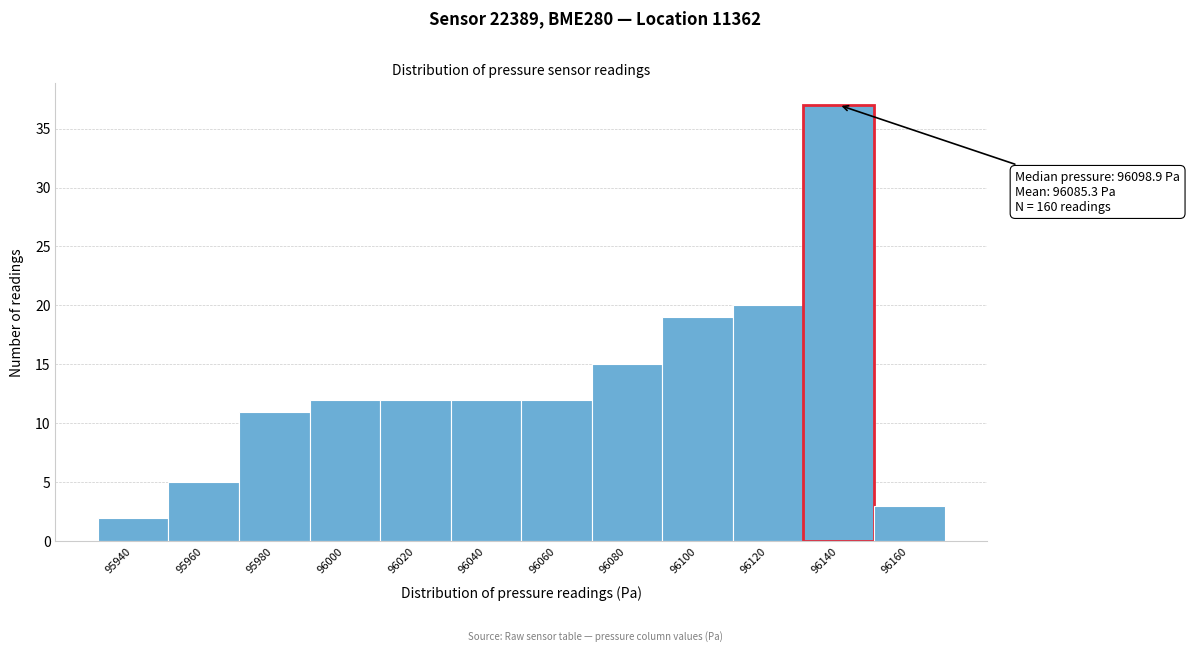

Reading left to right, transcribe all the data shown in this chart.

95940=2	95960=5	95980=11	96000=12	96020=12	96040=12	96060=12	96080=15	96100=19	96120=20	96140=37	96160=3